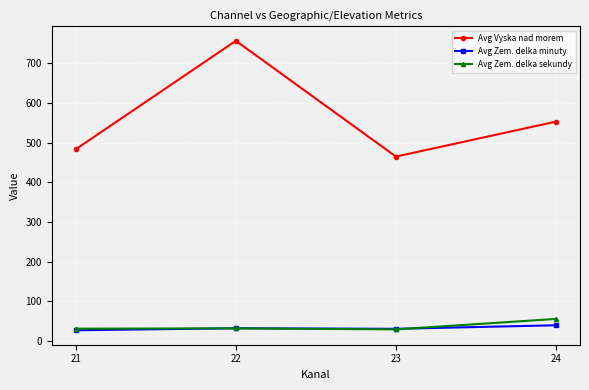

What is the approximate value of Avg Zem. delka minuty at 24?

40.0